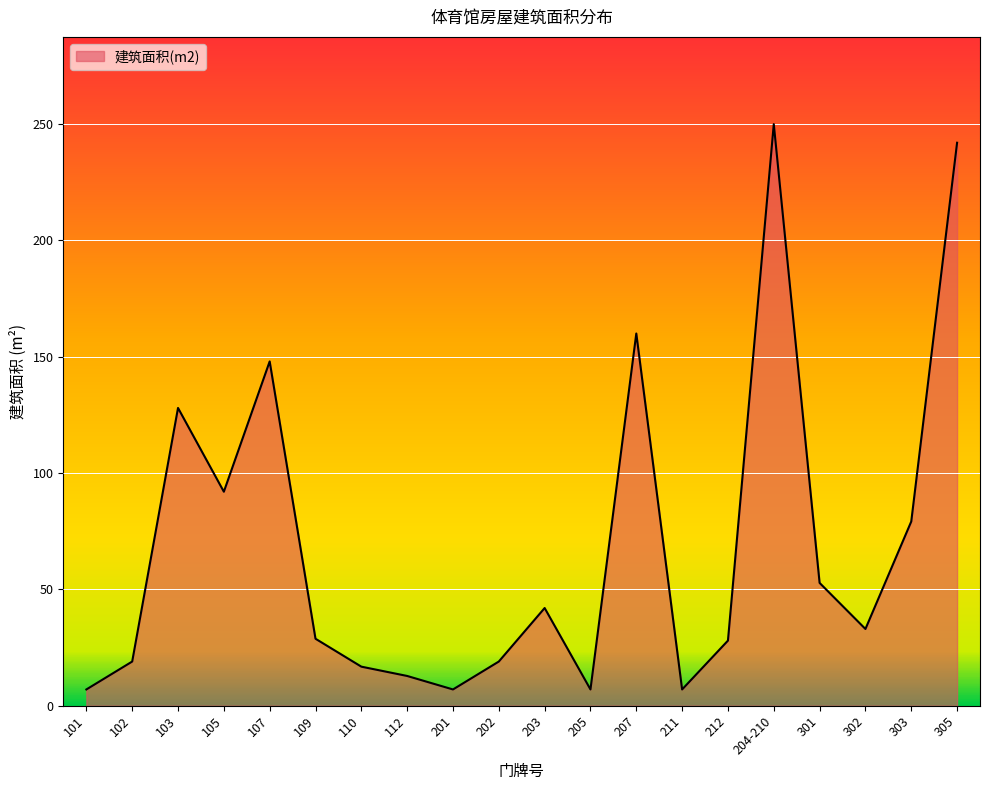

Which label corresponds to the largest value in the chart?

204-210